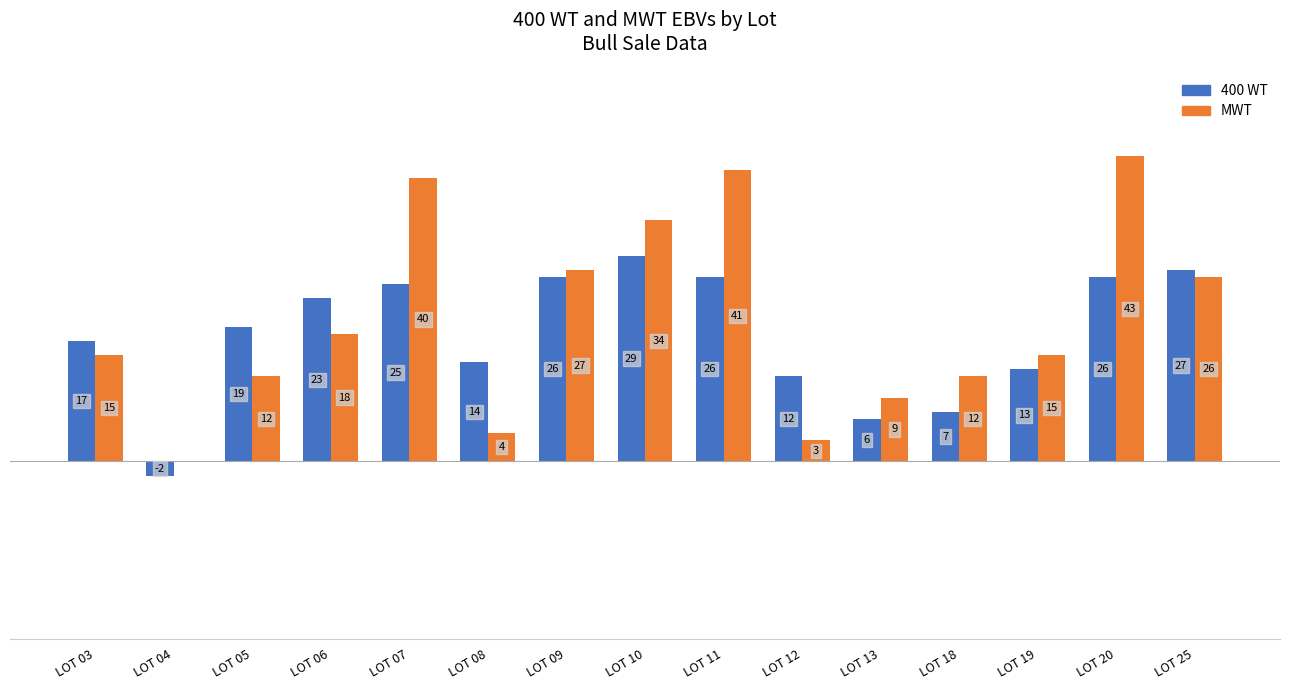

Which series has the largest range (max minus min)?

MWT